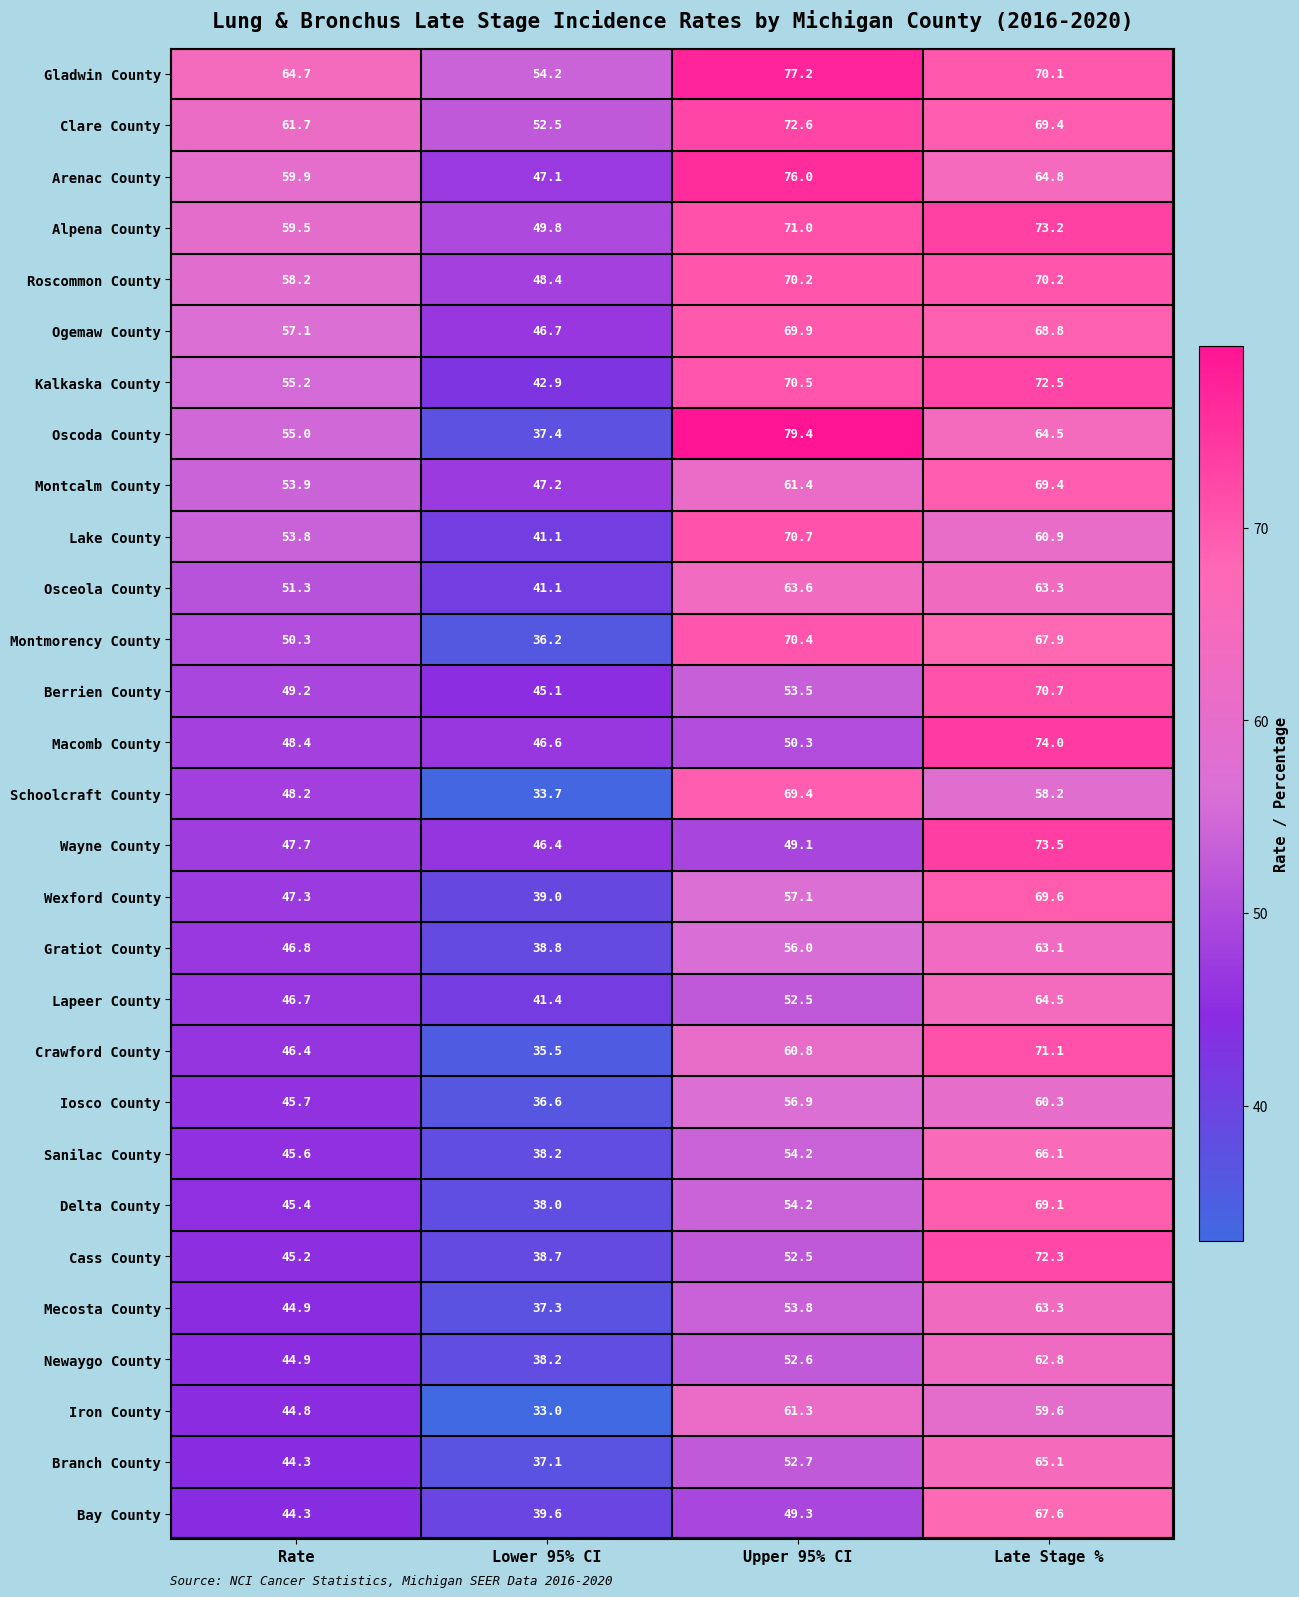

Between Rate and Lower 95% CI, which series saw the biggest shift?

Oscoda County